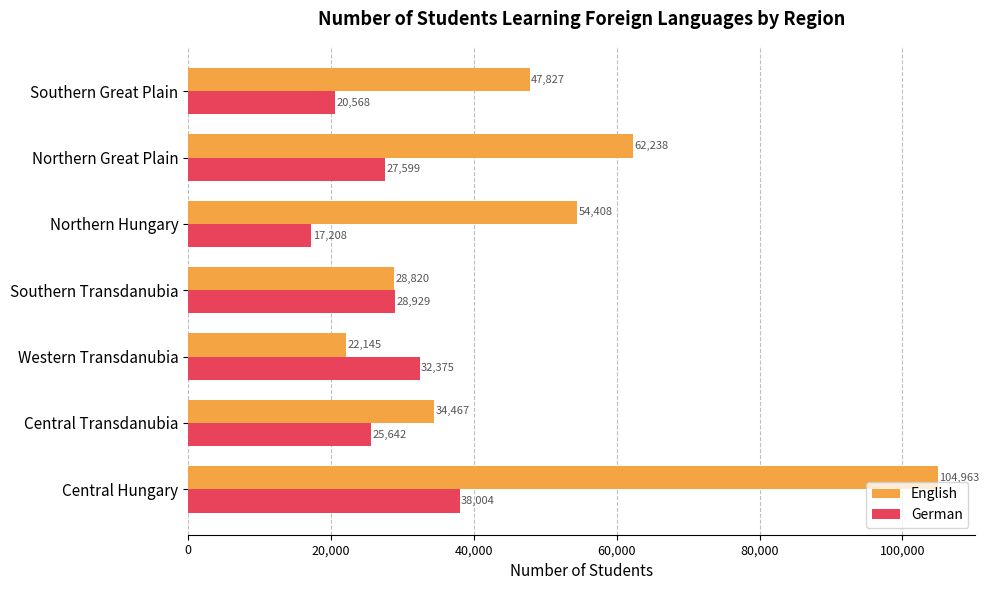

What are all the series names shown in the legend?

English, German